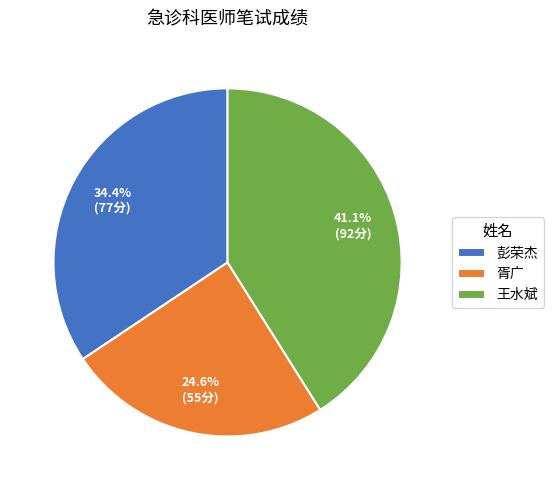

Is 王水斌 the majority of the pie?

No